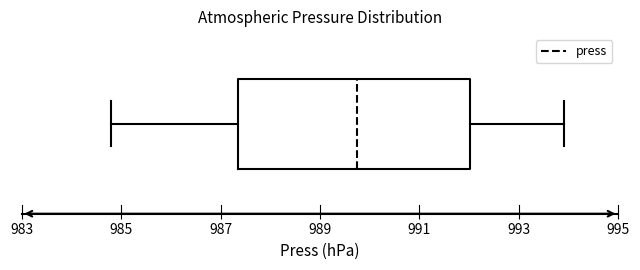

Read this box plot against the x-axis: the position of the median line, the range covered by the box, and the ends of both whiskers. The values are not printed on the chart, so give them approximately, as read against the axis.

median 989.8, box 987.4 to 992.0, whiskers 984.8 to 994.0